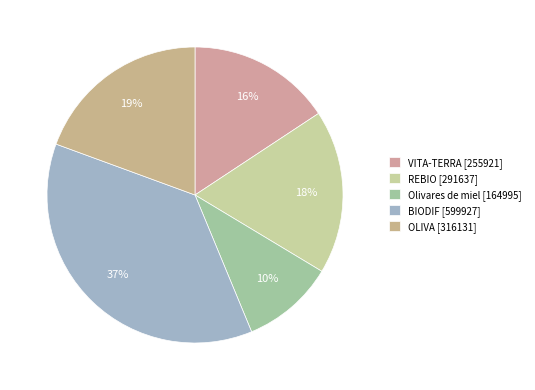

Combined, do REBIO [291637] and VITA-TERRA [255921] account for over 50%?

No